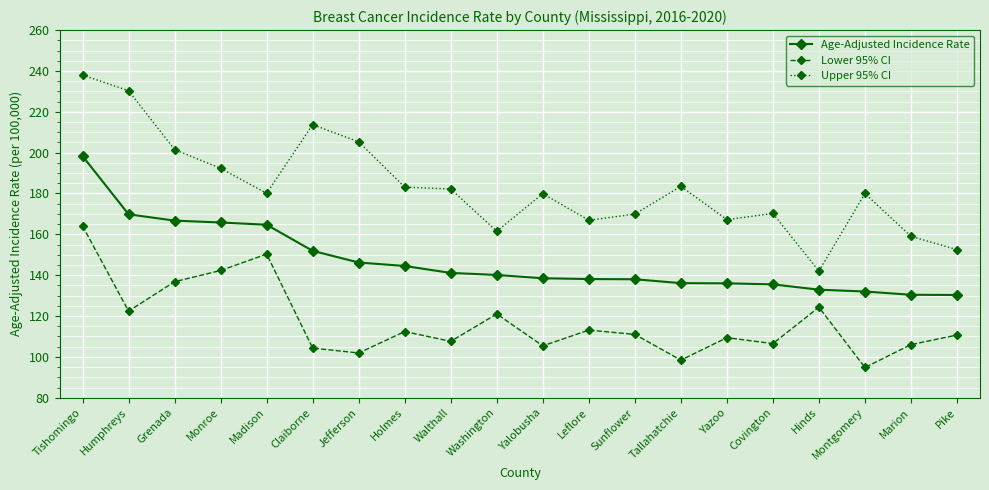

In Lower 95% CI, how many points are higher than both neighbors (excluding endpoints)?

6